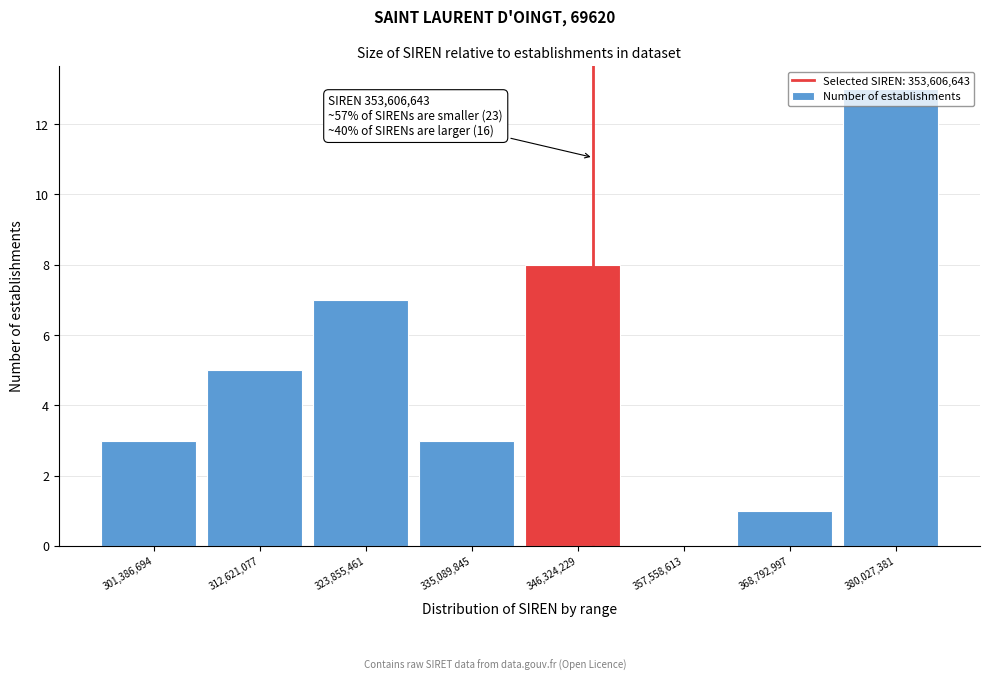

Approximately how many times larger is the value at 335,089,845 compared to 312,621,077?

0.6